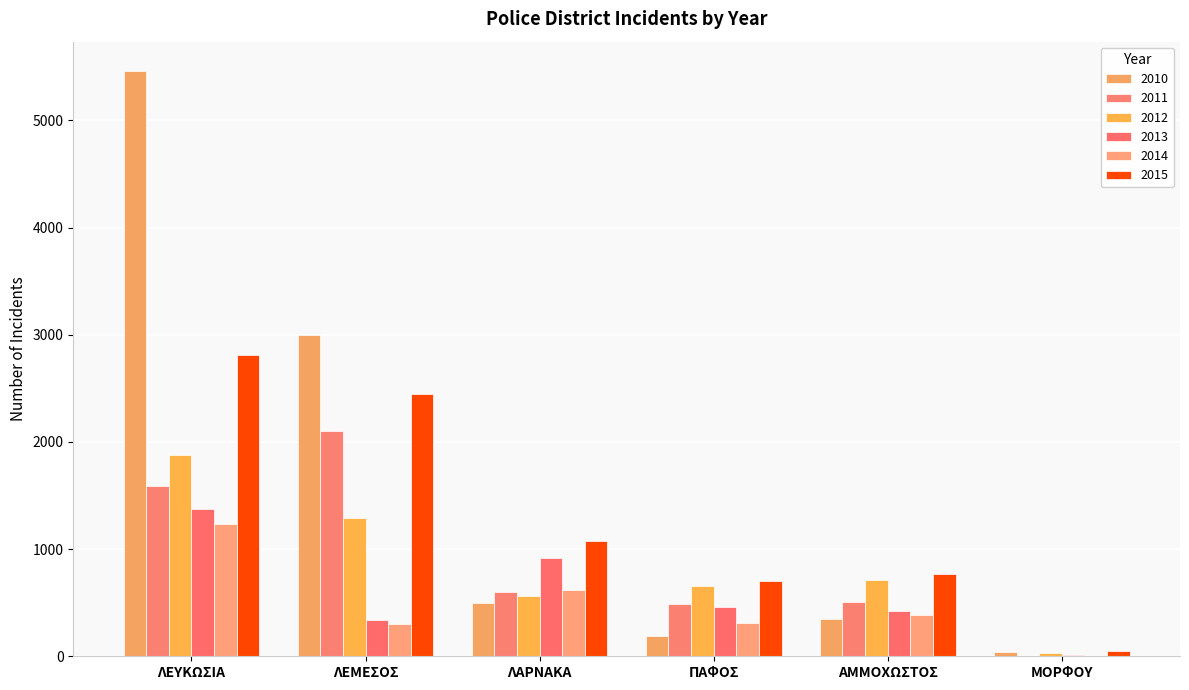

At how many categories does at least one series exceed 3039?

1